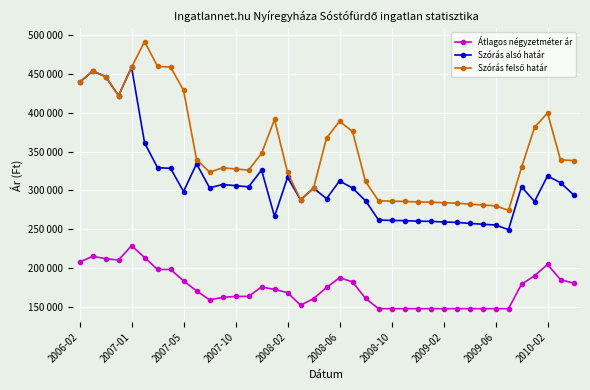

True or false: Szórás felső határ and Szórás alsó határ intersect in this chart.

False